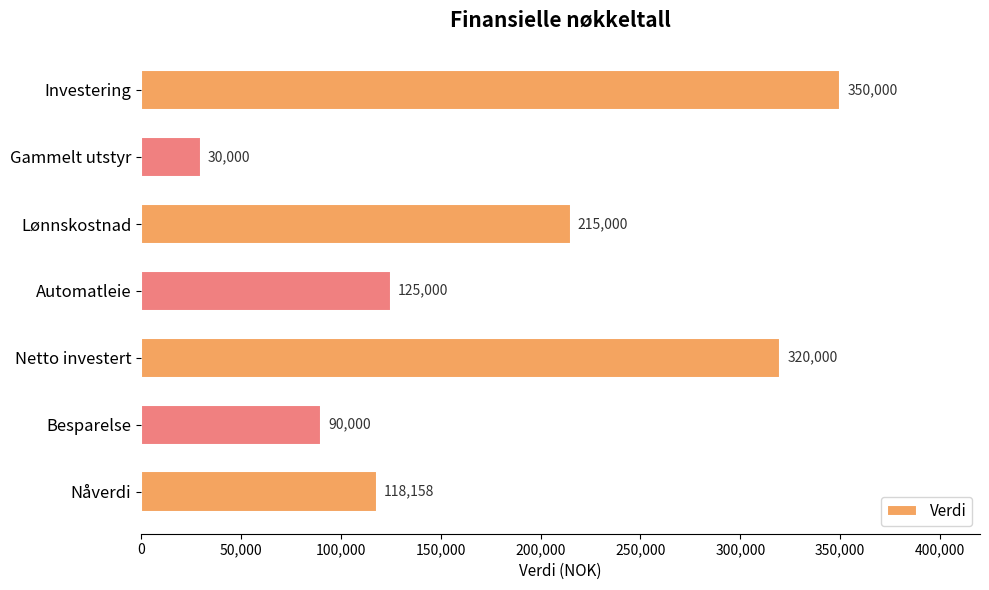

How many values are below 125000?

3